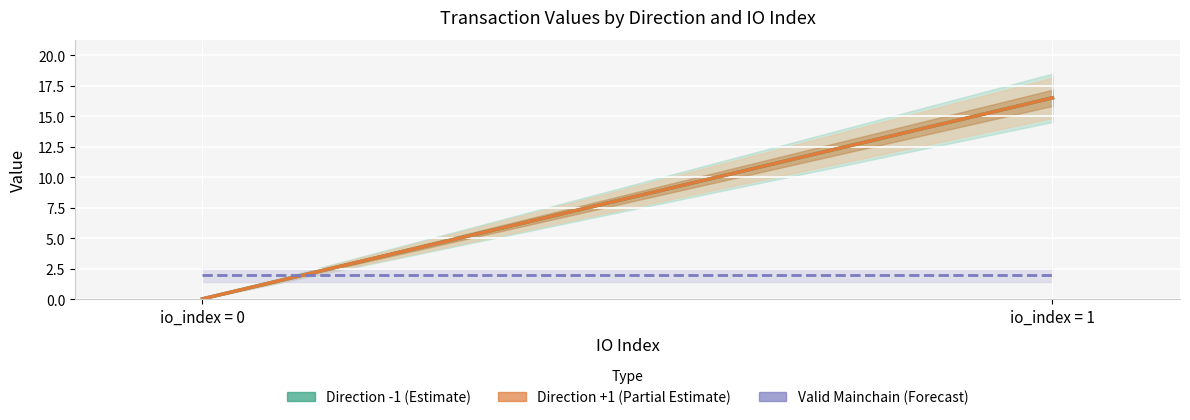

Count the number of data series in this chart.

3